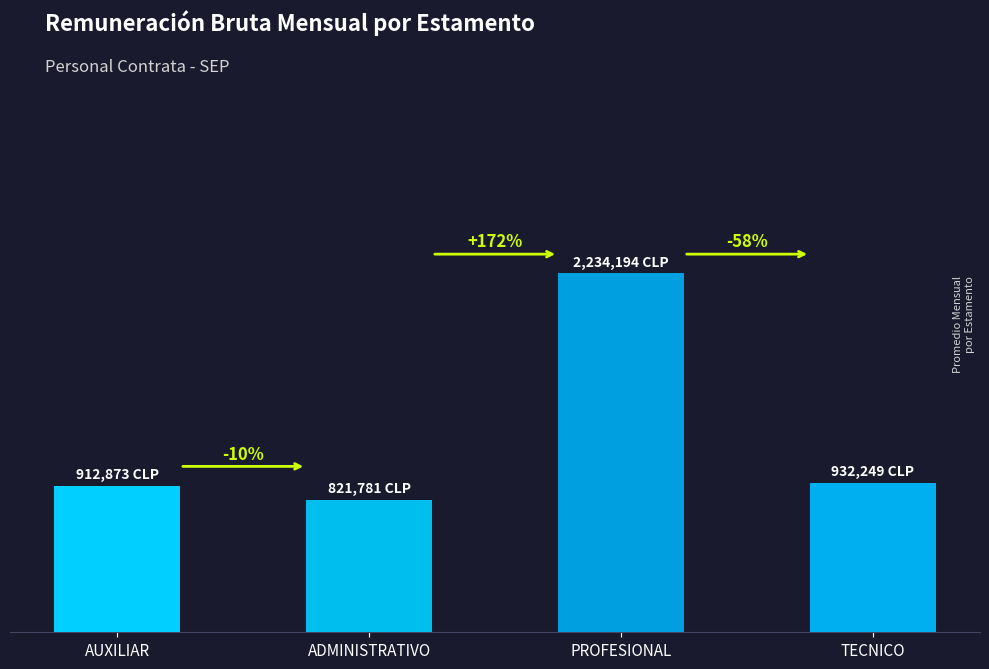

The chart shows a value of 2234194 at PROFESIONAL. True or false?

True